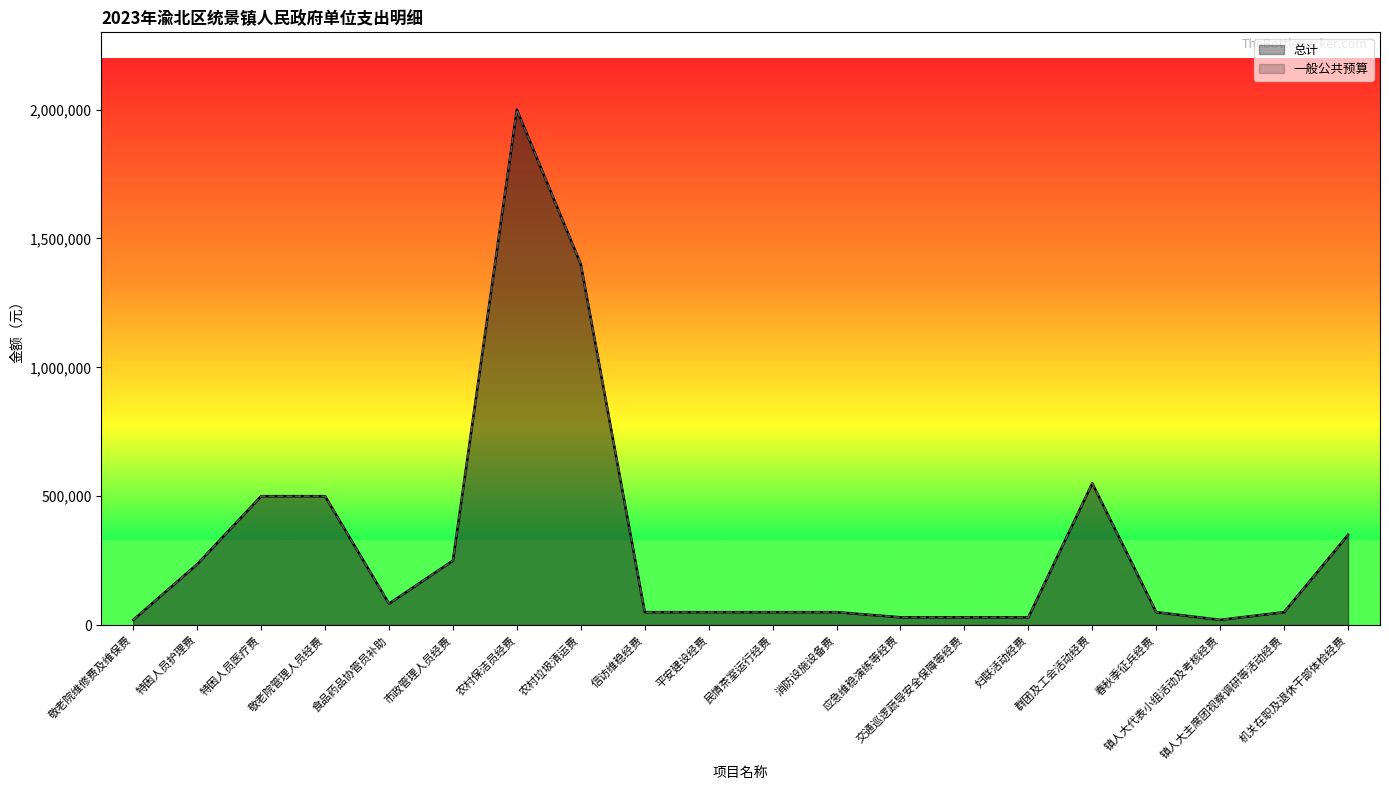

True or false: 一般公共预算 and 总计 cross at least once.

False